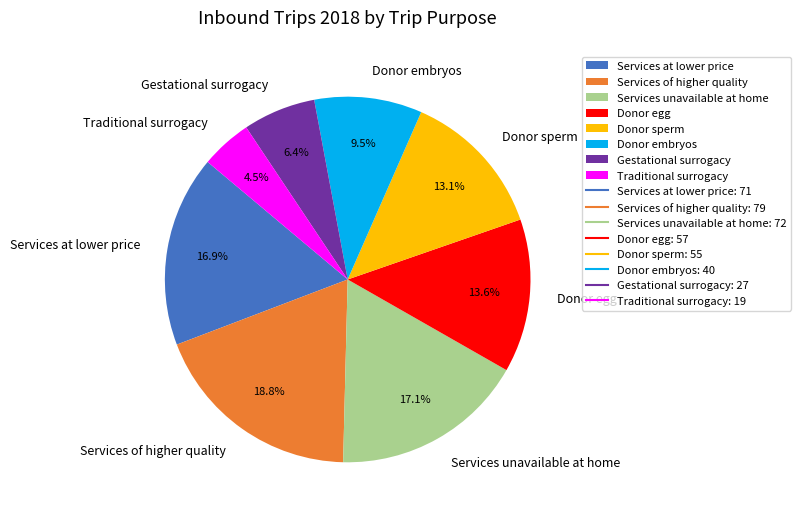

Which category has the biggest portion of the pie?

Services of higher quality